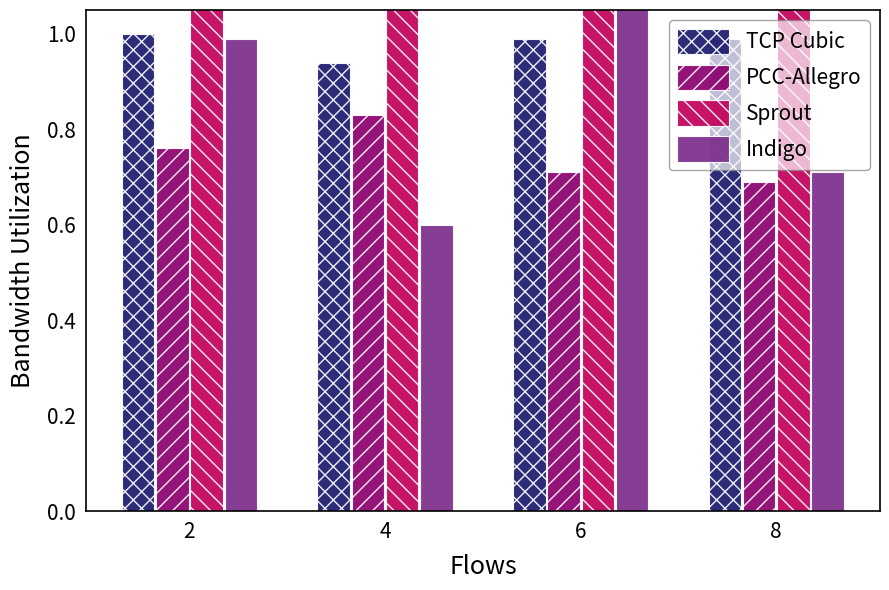

Read the Indigo value at 4.

0.6